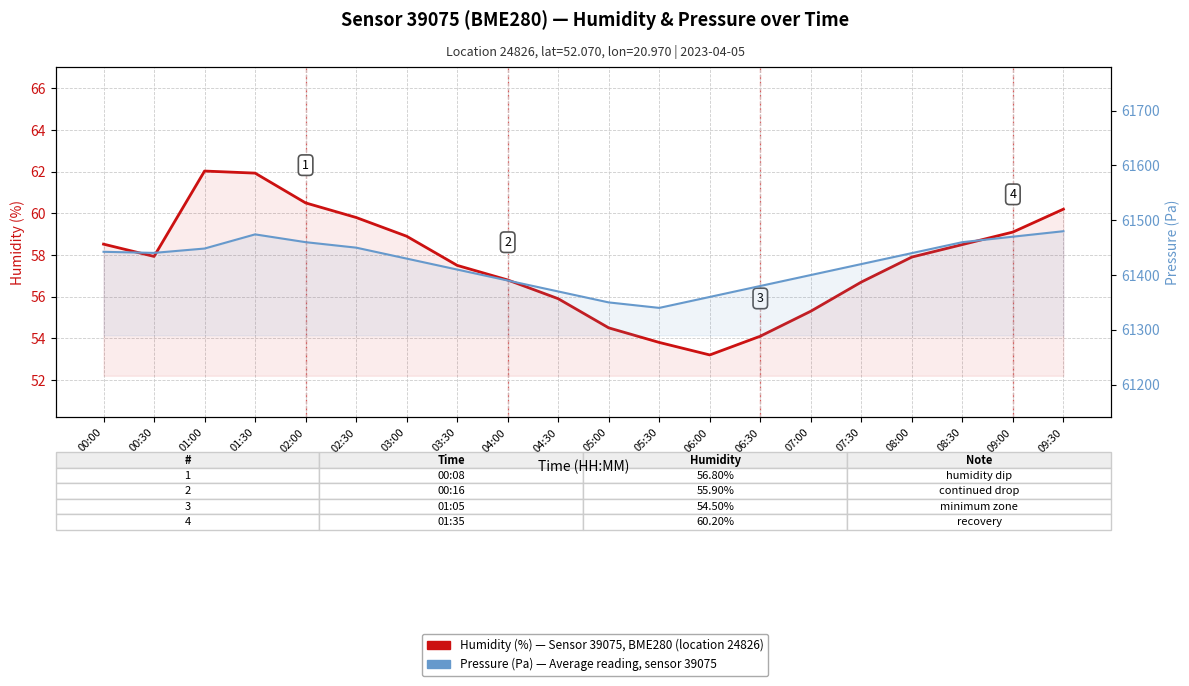

Which series has the largest total across all categories?

Pressure (Pa)